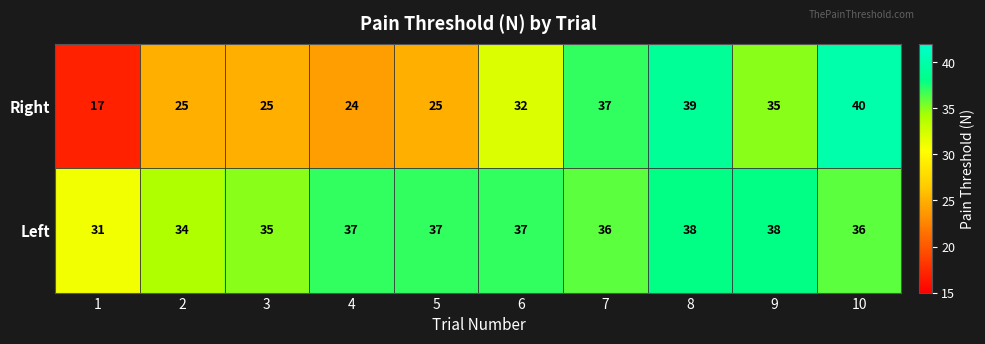

What is the sum of the Left values at 1 and 9?

69